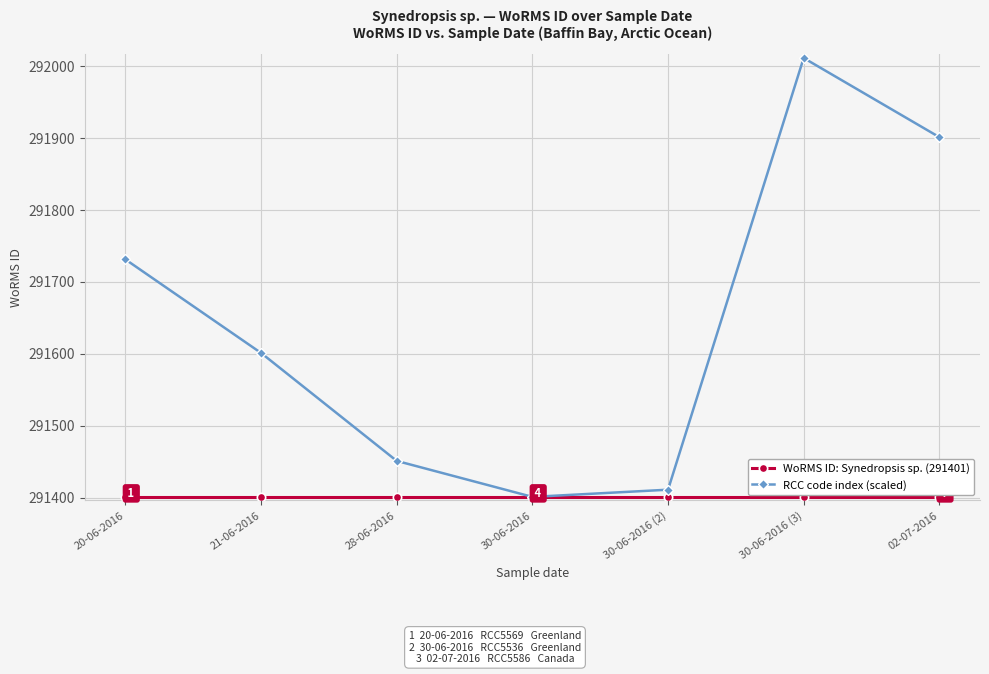

What is the minimum value for WoRMS ID: Synedropsis sp. (291401)?

291401